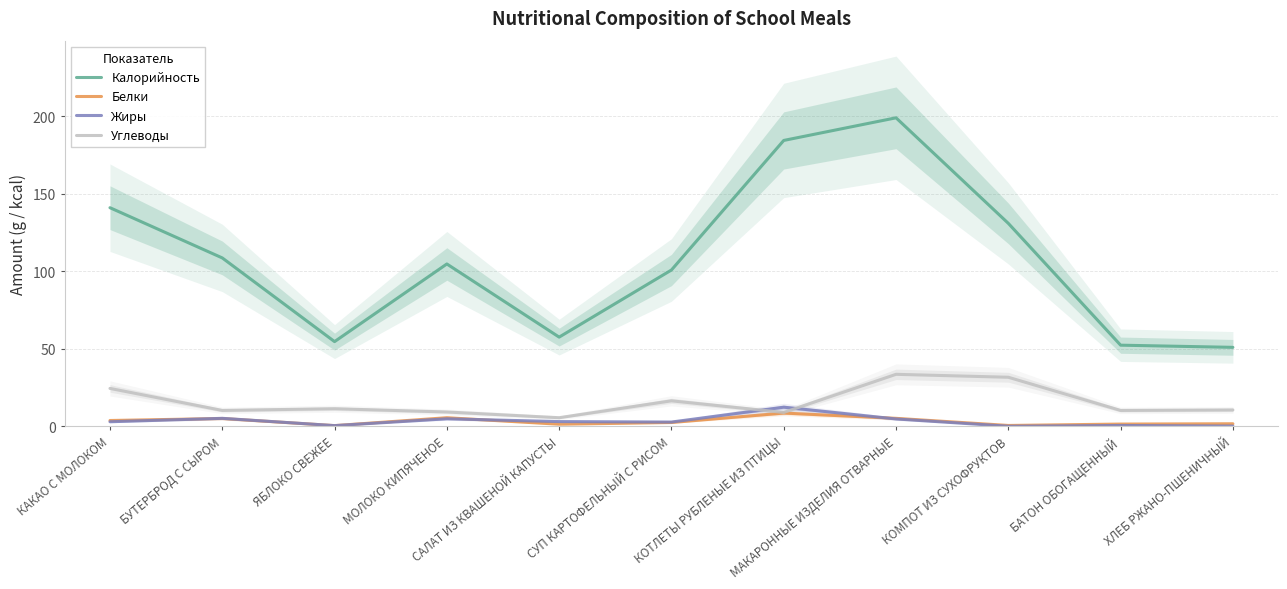

The value of Калорийность at БУТЕРБРОД С СЫРОМ is 108.7. True or false?

True